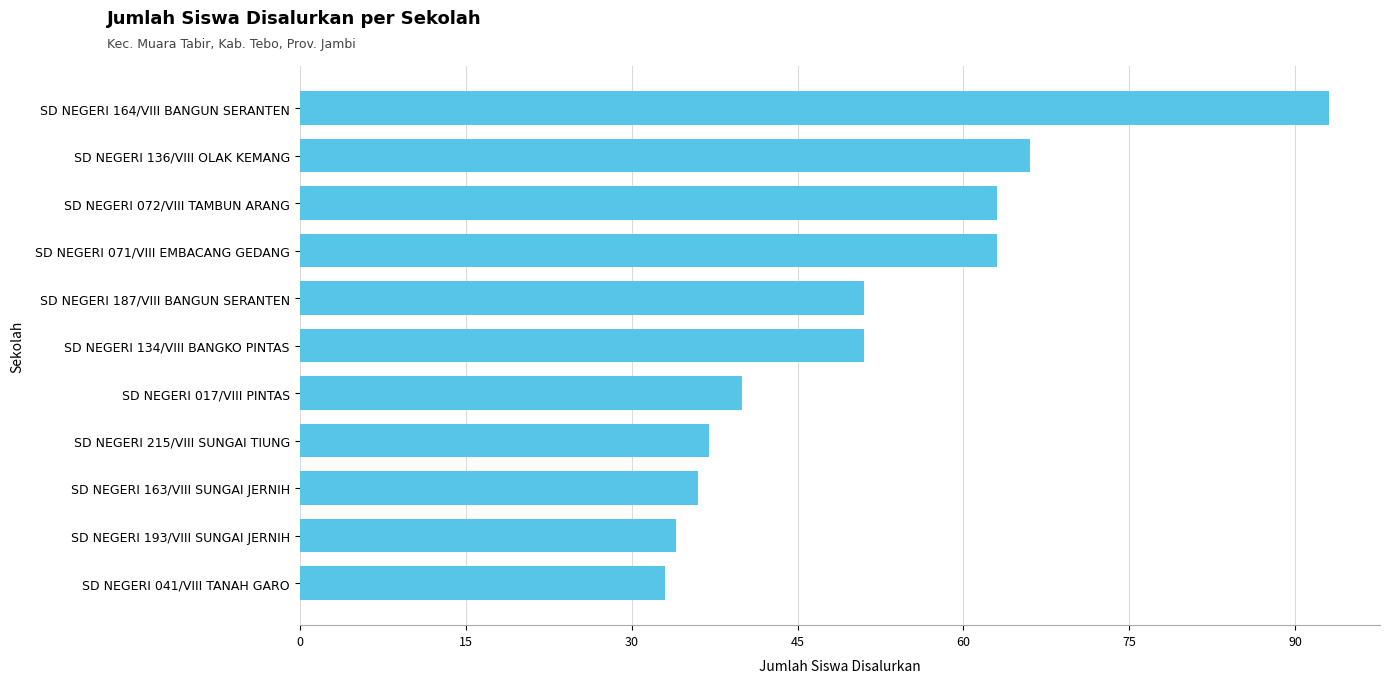

Reading top to bottom, extract all data points from this chart.

SD NEGERI 164/VIII BANGUN SERANTEN=93	SD NEGERI 136/VIII OLAK KEMANG=66	SD NEGERI 072/VIII TAMBUN ARANG=63	SD NEGERI 071/VIII EMBACANG GEDANG=63	SD NEGERI 187/VIII BANGUN SERANTEN=51	SD NEGERI 134/VIII BANGKO PINTAS=51	SD NEGERI 017/VIII PINTAS=40	SD NEGERI 215/VIII SUNGAI TIUNG=37	SD NEGERI 163/VIII SUNGAI JERNIH=36	SD NEGERI 193/VIII SUNGAI JERNIH=34	SD NEGERI 041/VIII TANAH GARO=33